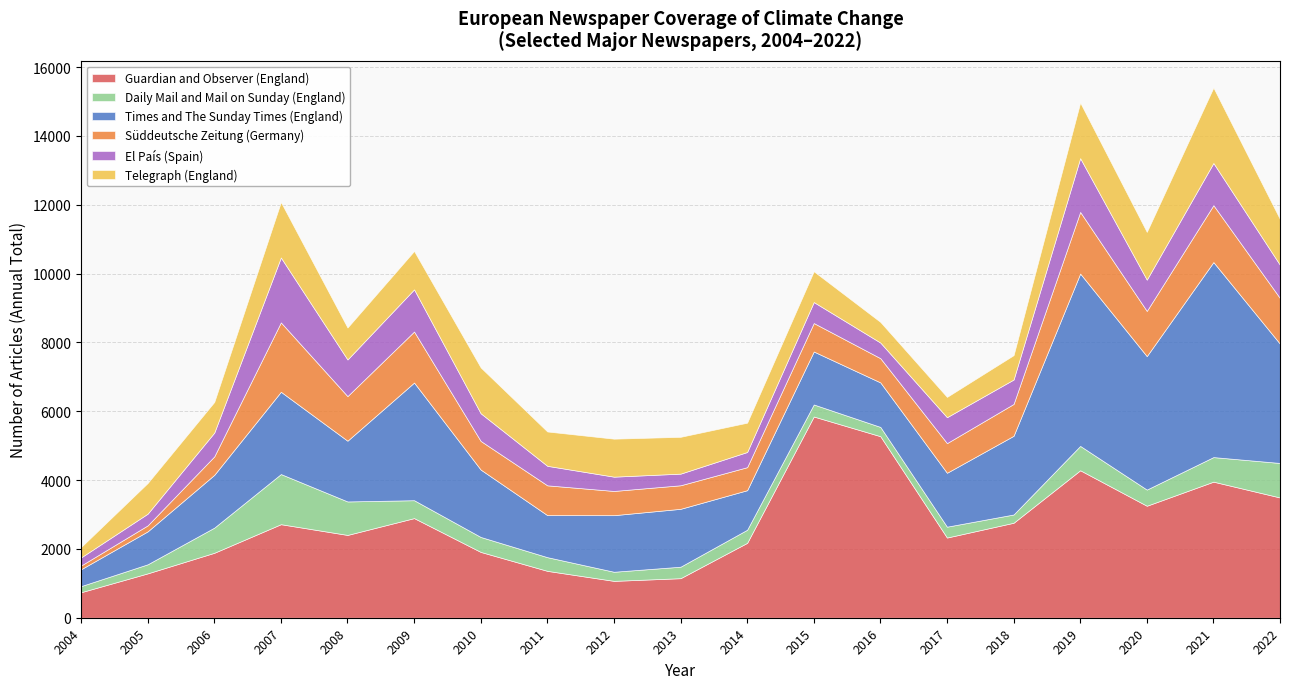

At which label does Guardian and Observer (England) reach its minimum?

2004